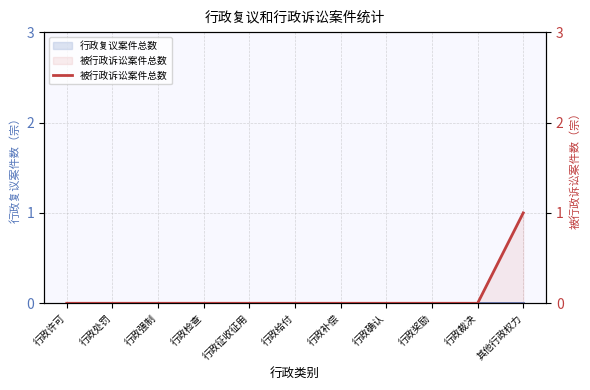

Rank the categories by 被行政诉讼案件总数 value from lowest to highest.

行政许可, 行政处罚, 行政强制, 行政检查, 行政征收征用, 行政给付, 行政补偿, 行政确认, 行政奖励, 行政裁决, 其他行政权力